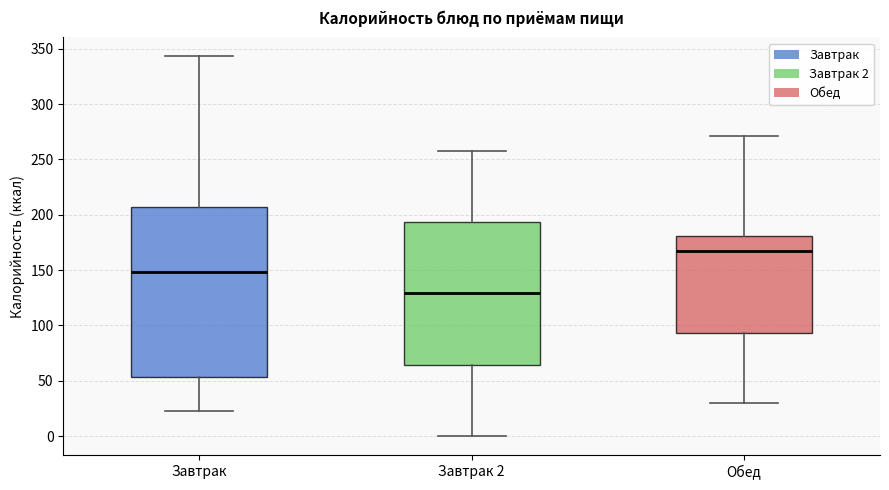

Reading left to right, transcribe this box plot: for each box, give where its median line is, the range the box spans, and where its two whiskers end, as read against the y-axis. The values are not printed on the chart, so give them approximately, as read against the axis.

Завтрак: median 150, box 55 to 205, whiskers 25 to 345
Завтрак 2: median 130, box 65 to 195, whiskers 0 to 260
Обед: median 170, box 95 to 180, whiskers 30 to 270